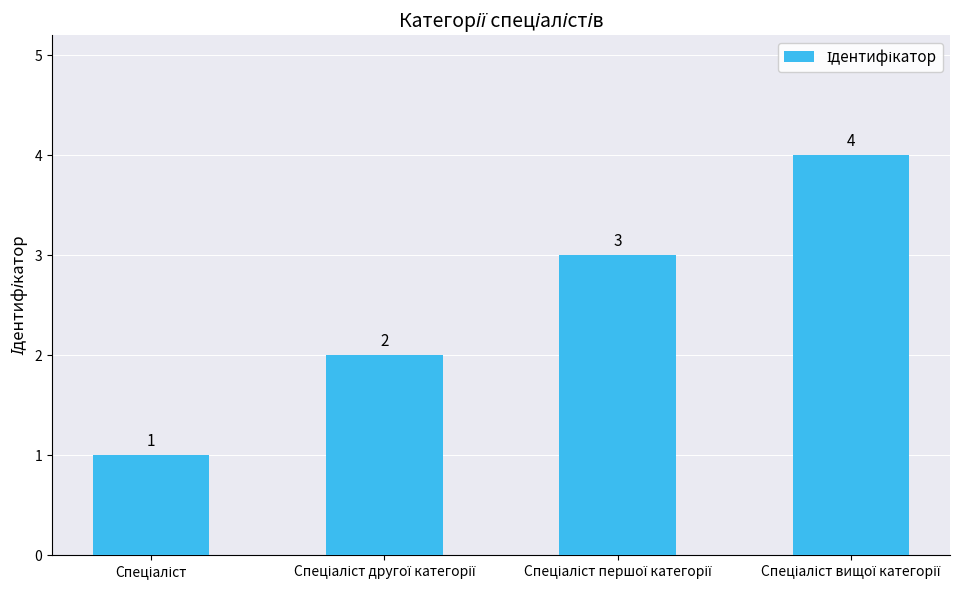

What is the maximum value shown in the chart?

4